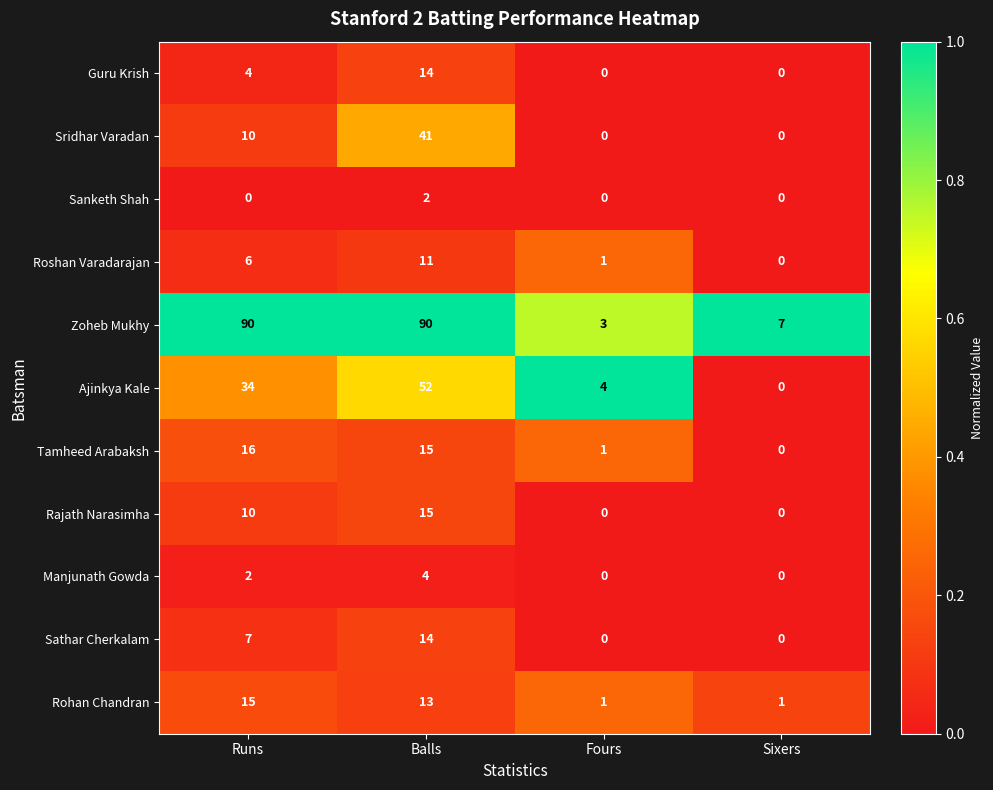

Between Balls and Fours, which series saw the biggest shift?

Zoheb Mukhy